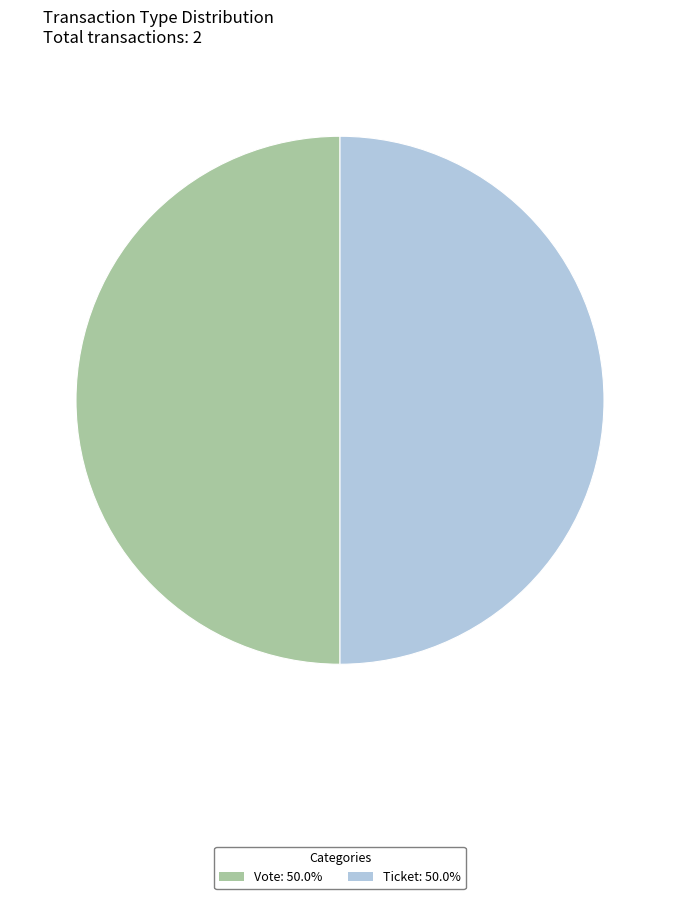

Count the number of slices in the pie.

2